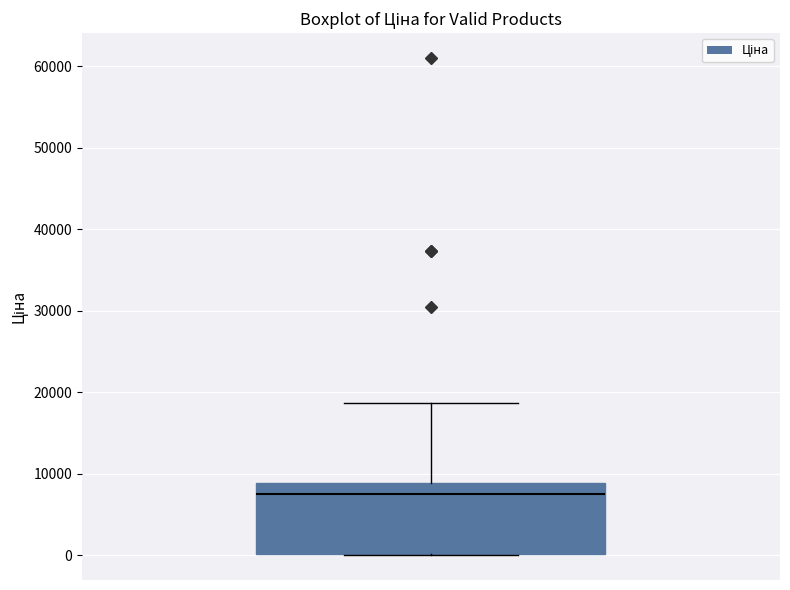

Transcribe this box plot: give where the median line is, the range the box spans, and where the two whiskers end, as read against the y-axis. The values are not printed on the chart, so give them approximately, as read against the axis.

median 8000, box 0 to 9000, whiskers 0 to 19000